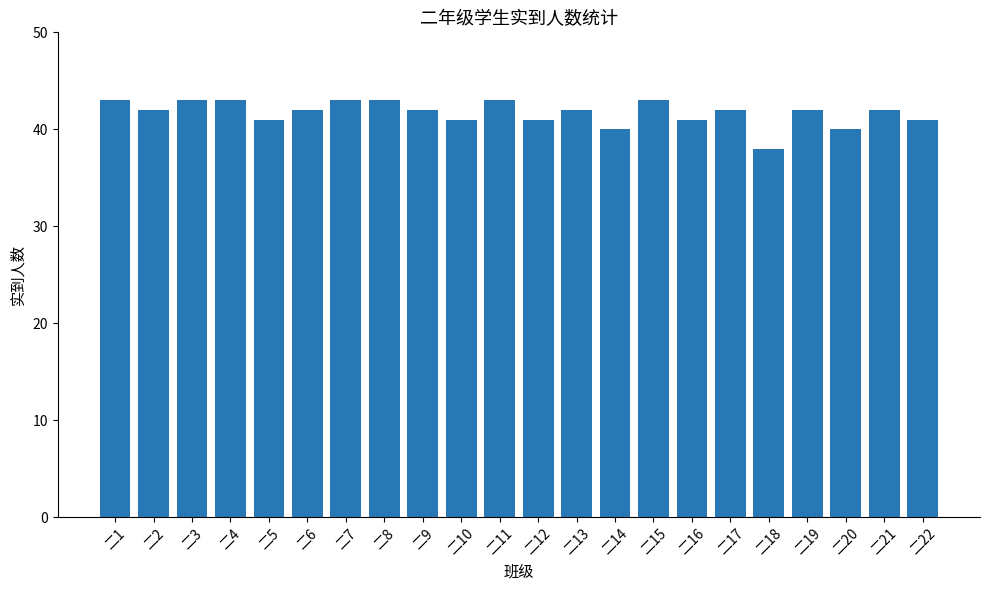

At which label does the data first exceed 42?

二1